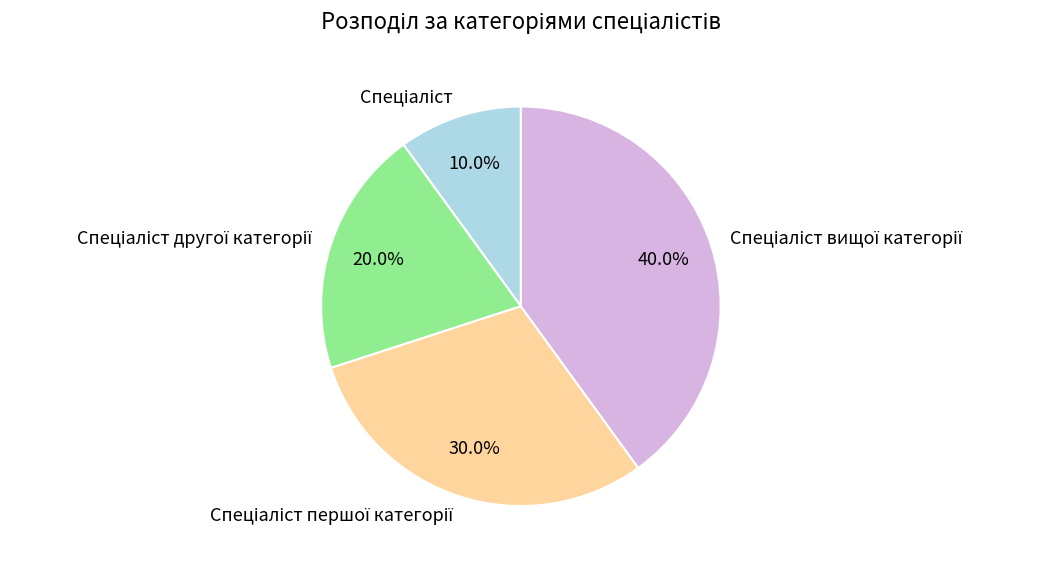

Does any single category account for the majority?

No